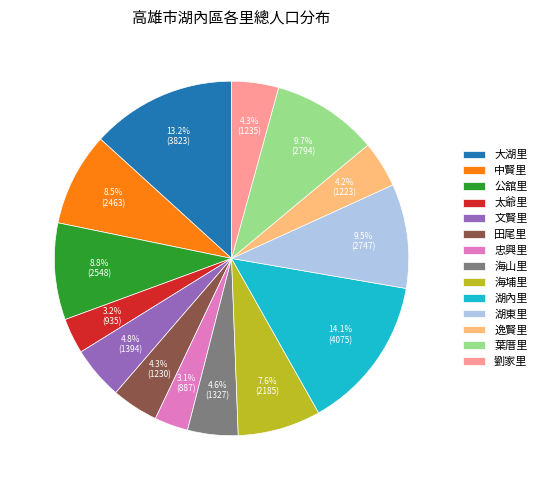

The 逸賢里 slice represents 4% of the pie. True or false?

True